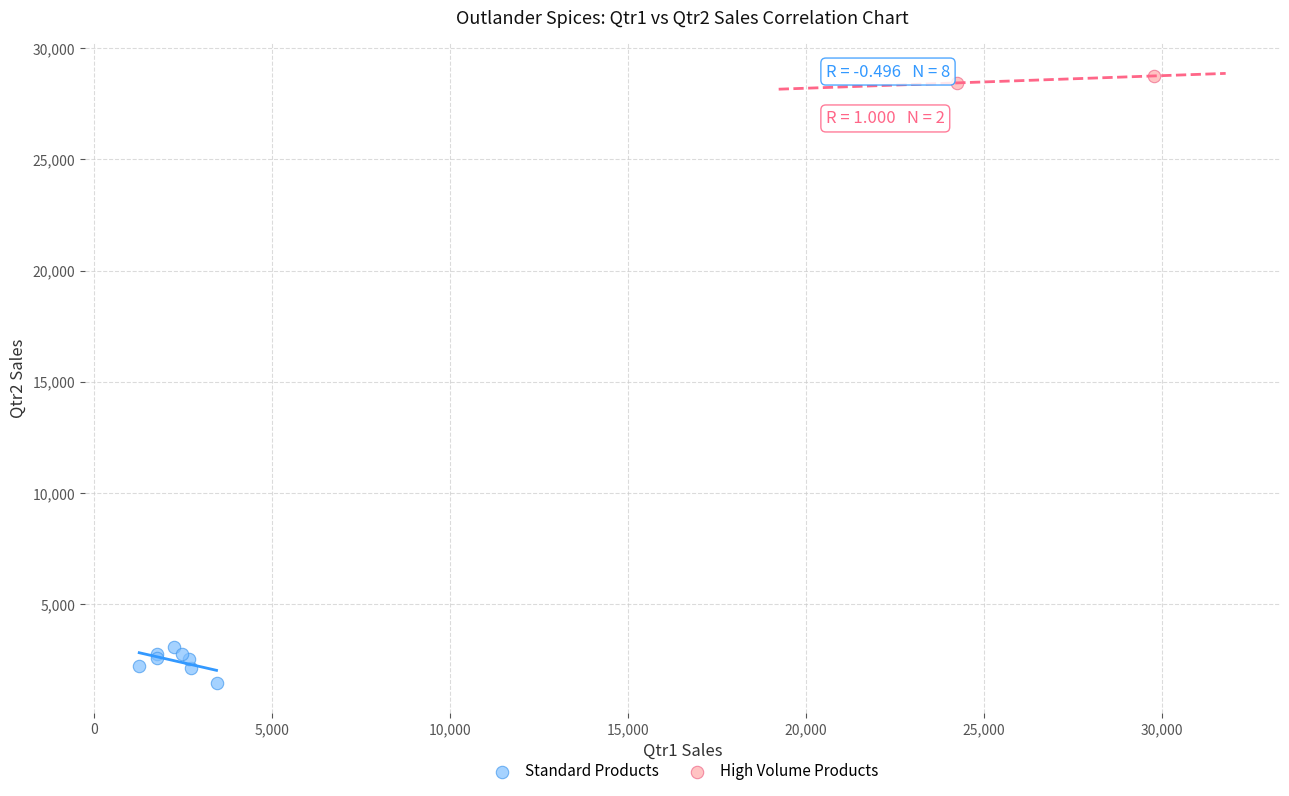

Which series has the widest spread of Y values?

Standard Products